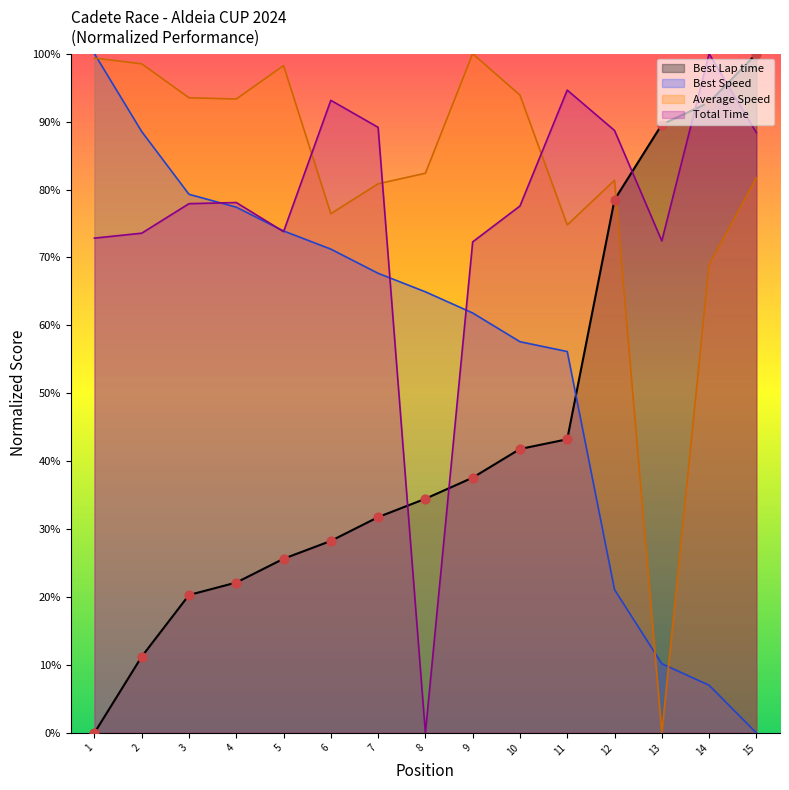

Which series has the widest spread of Y values?

Total Time